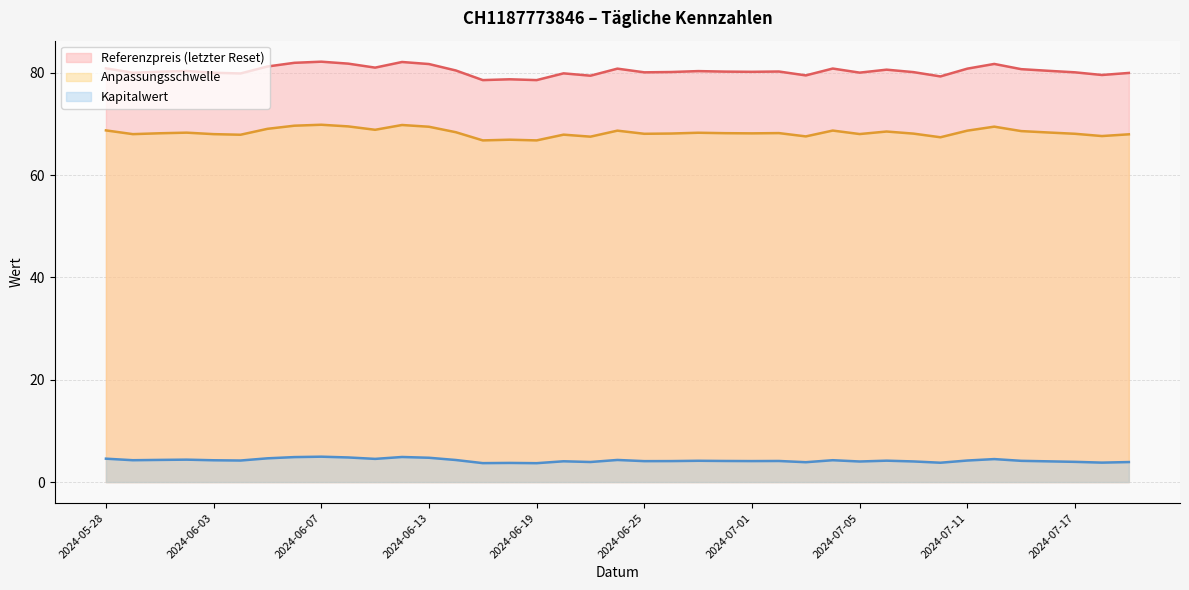

Does the chart display data point markers on the line(s)?

No